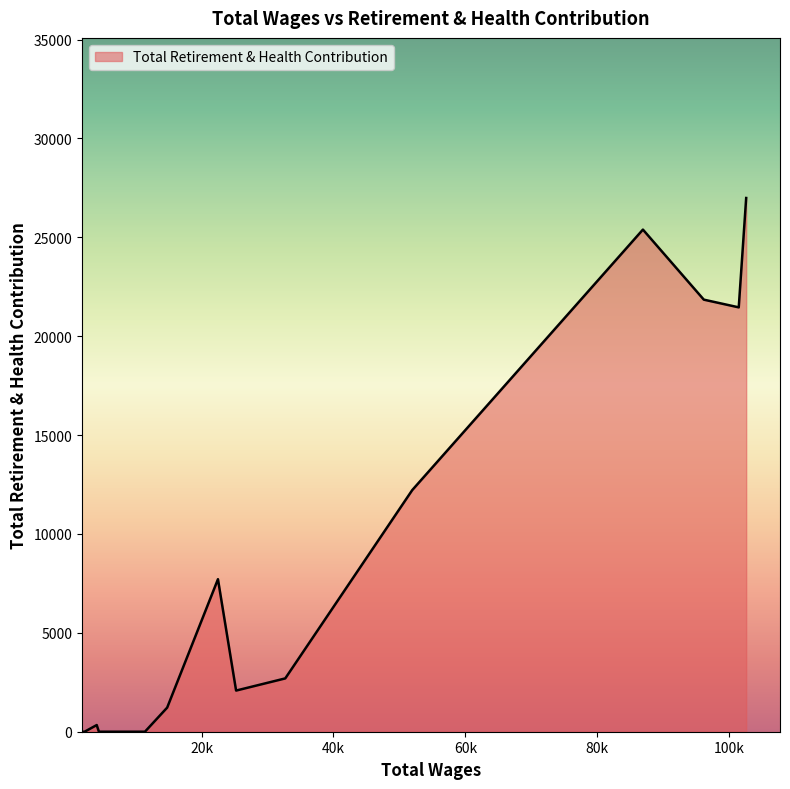

What is the maximum value shown in the chart?

26990